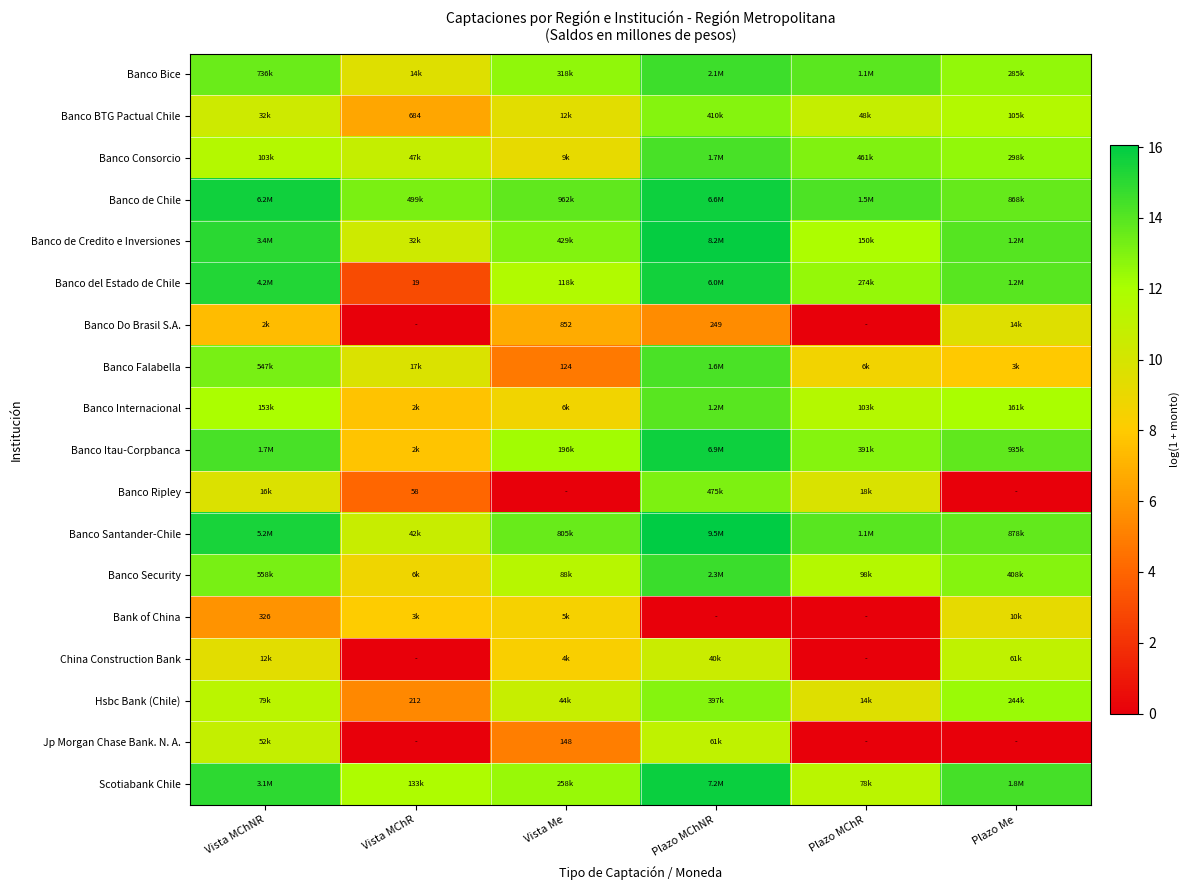

What is the minimum value for Banco Santander-Chile?

10.6